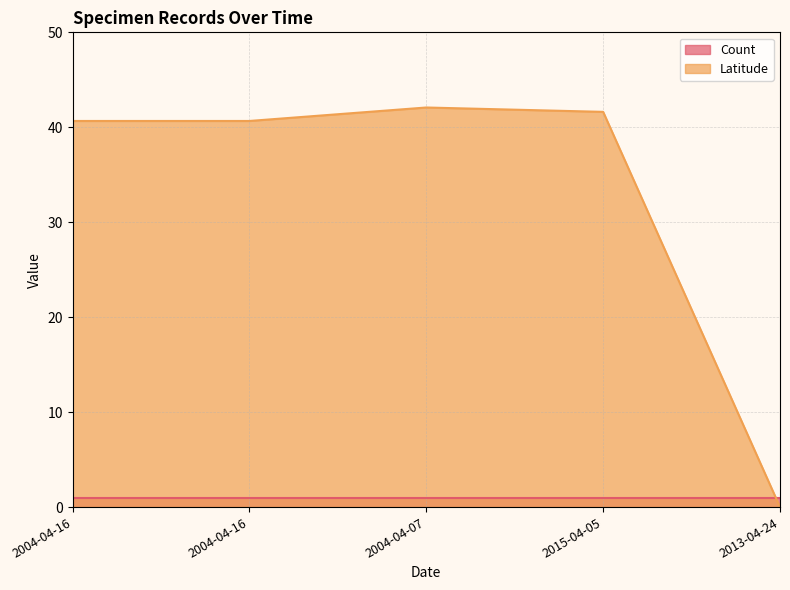

Reading left to right, transcribe all the data shown in this chart.

2004-04-16=40.7	2004-04-16=40.7	2004-04-07=42.1	2015-04-05=41.6	2013-04-24=0.0